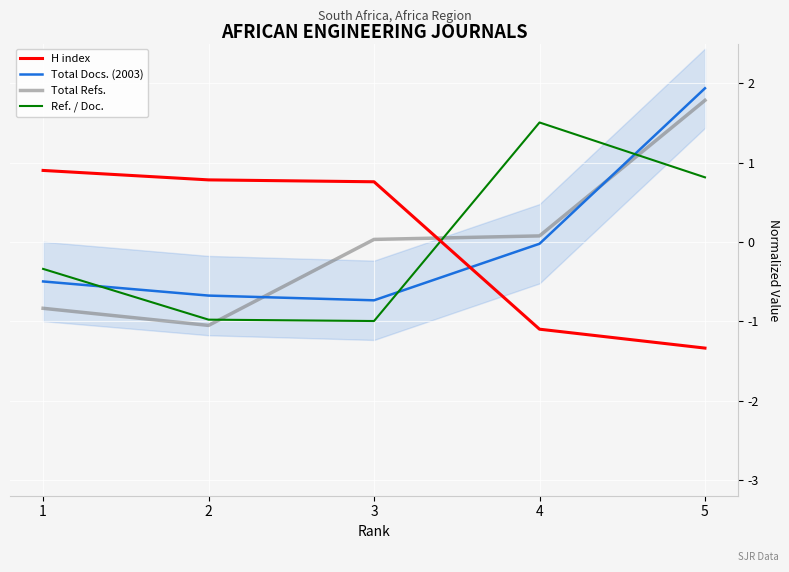

How many values in the Total Docs. (2003) series are below 0?

4